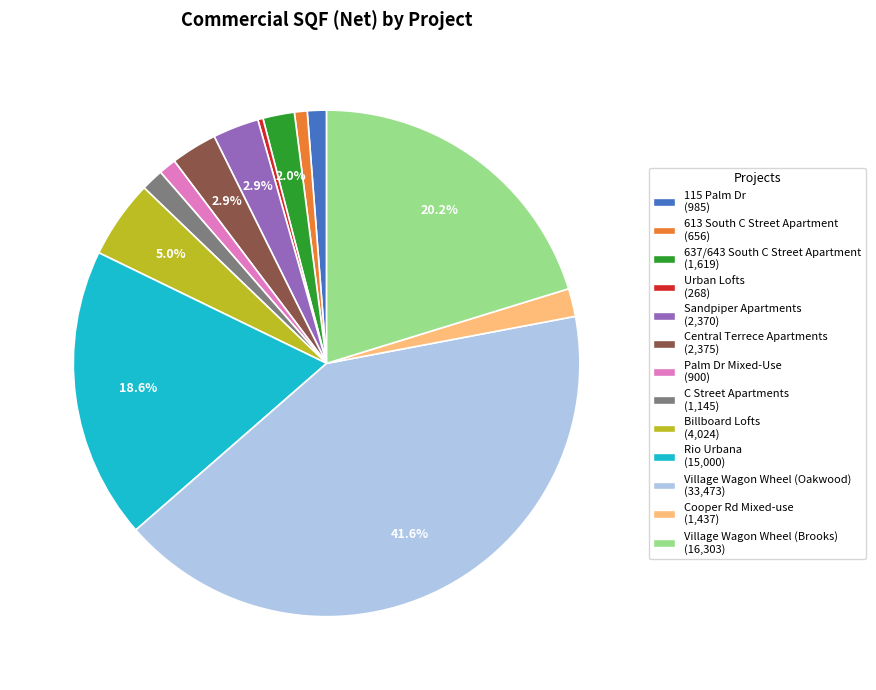

To the nearest percent, what is the difference between the largest and smallest slice percentages?

41%